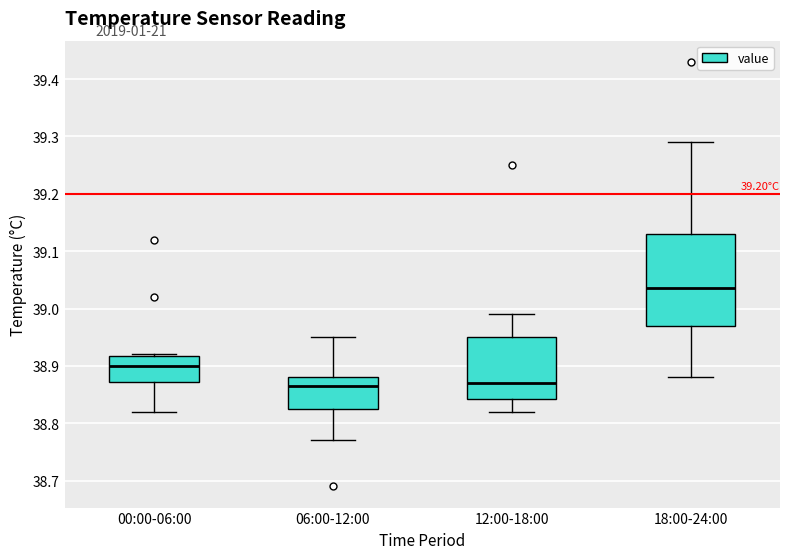

Where does the upper whisker of the box for 06:00-12:00 end on the y-axis? The values are not printed on the chart, so give them approximately, as read against the axis.

38.95